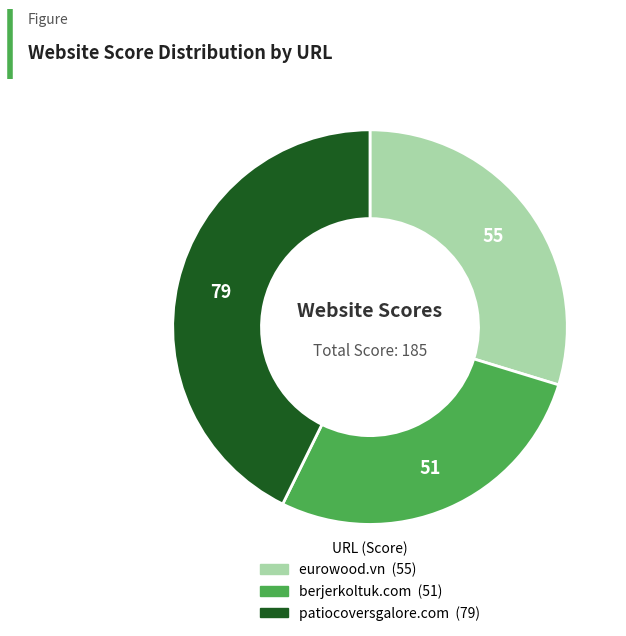

Is eurowood.vn the majority of the pie?

No